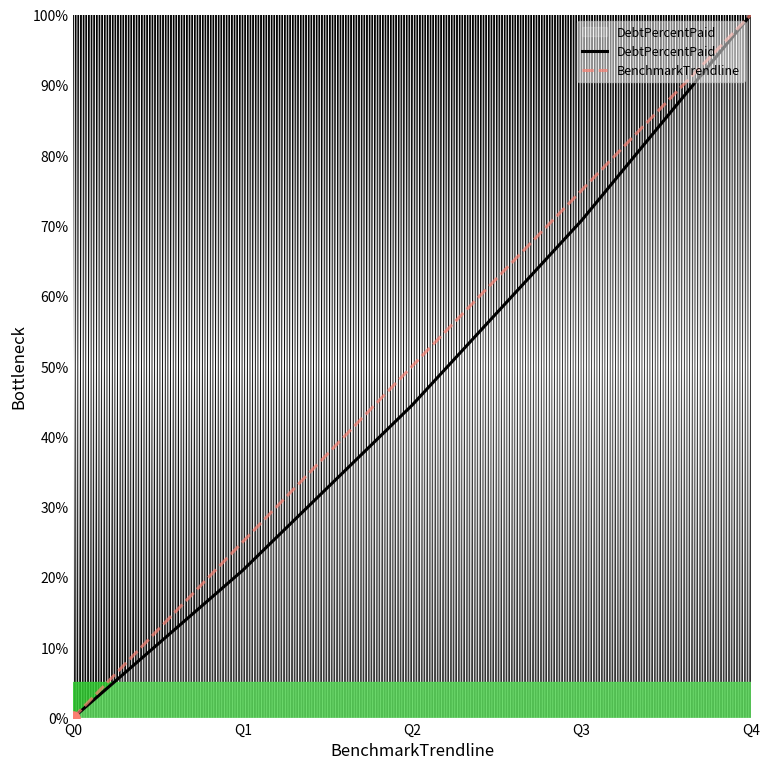

At which category is the sum across all series the highest?

Q4